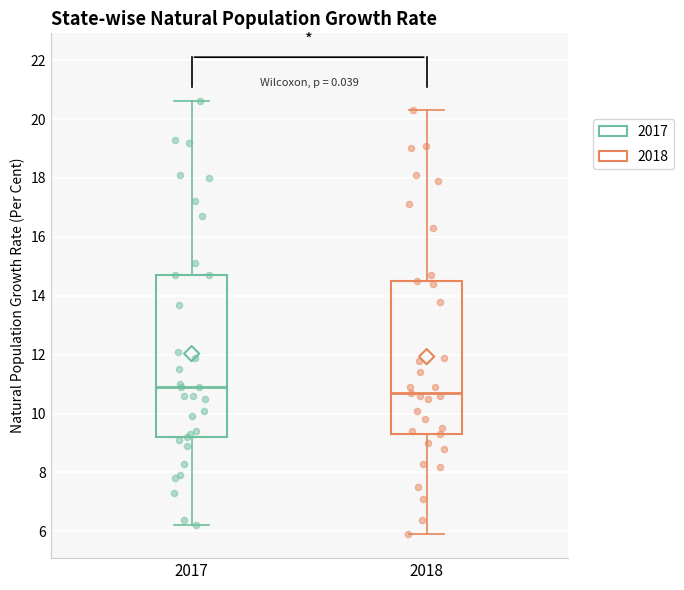

Which box has the highest median line?

2017